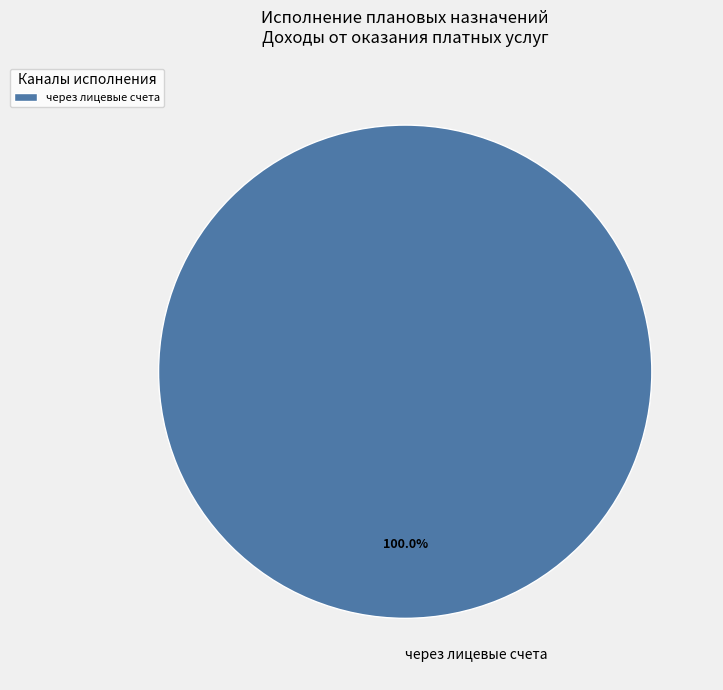

Rank the categories by value from highest to lowest.

через лицевые счета